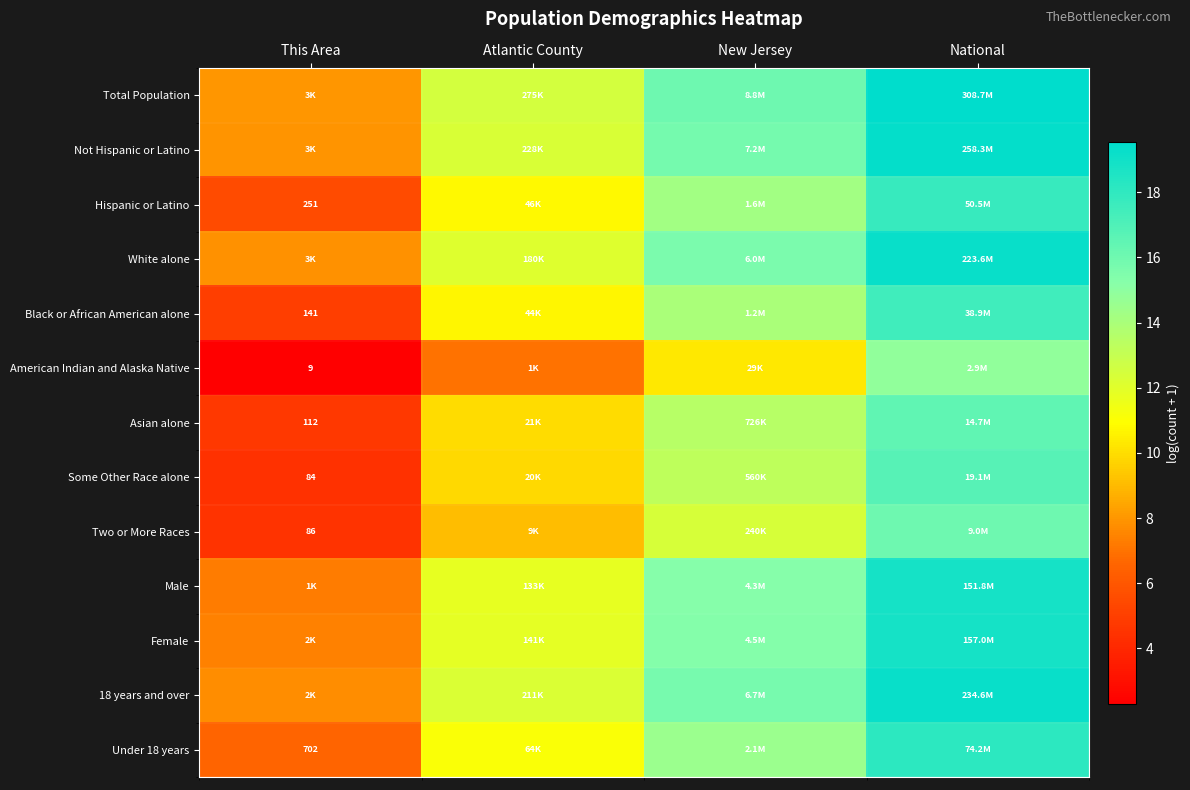

What is the highest value of the Under 18 years series?

18.1